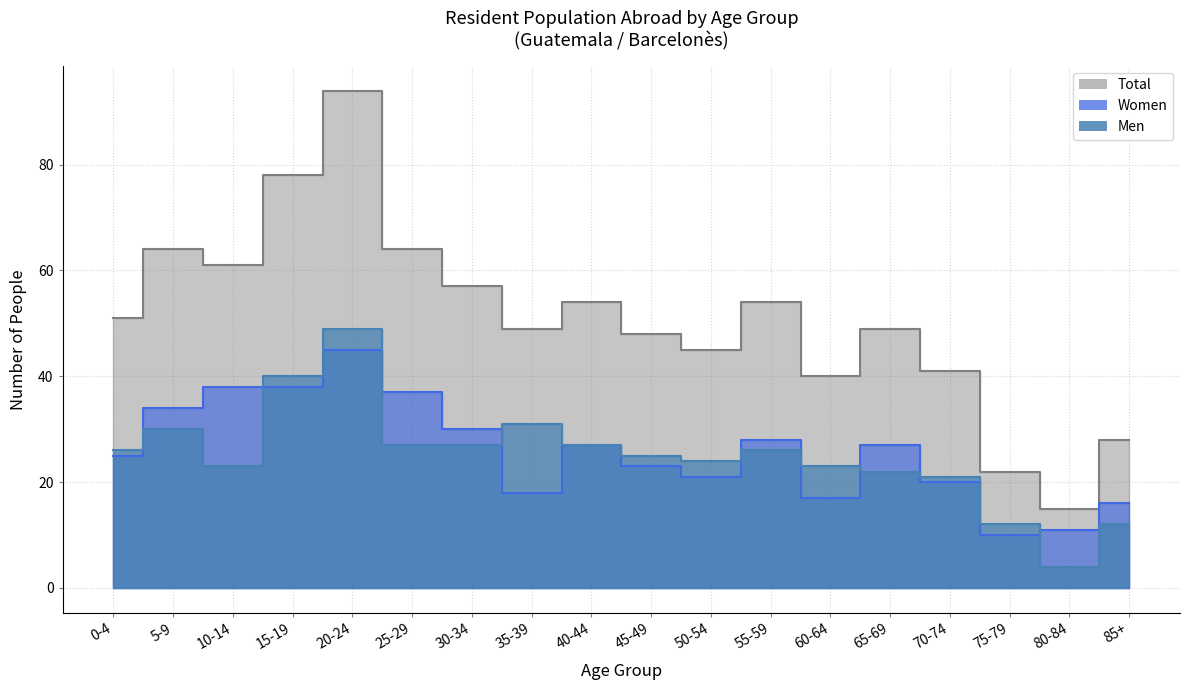

What are all the series names shown in the legend?

Men, Women, Total